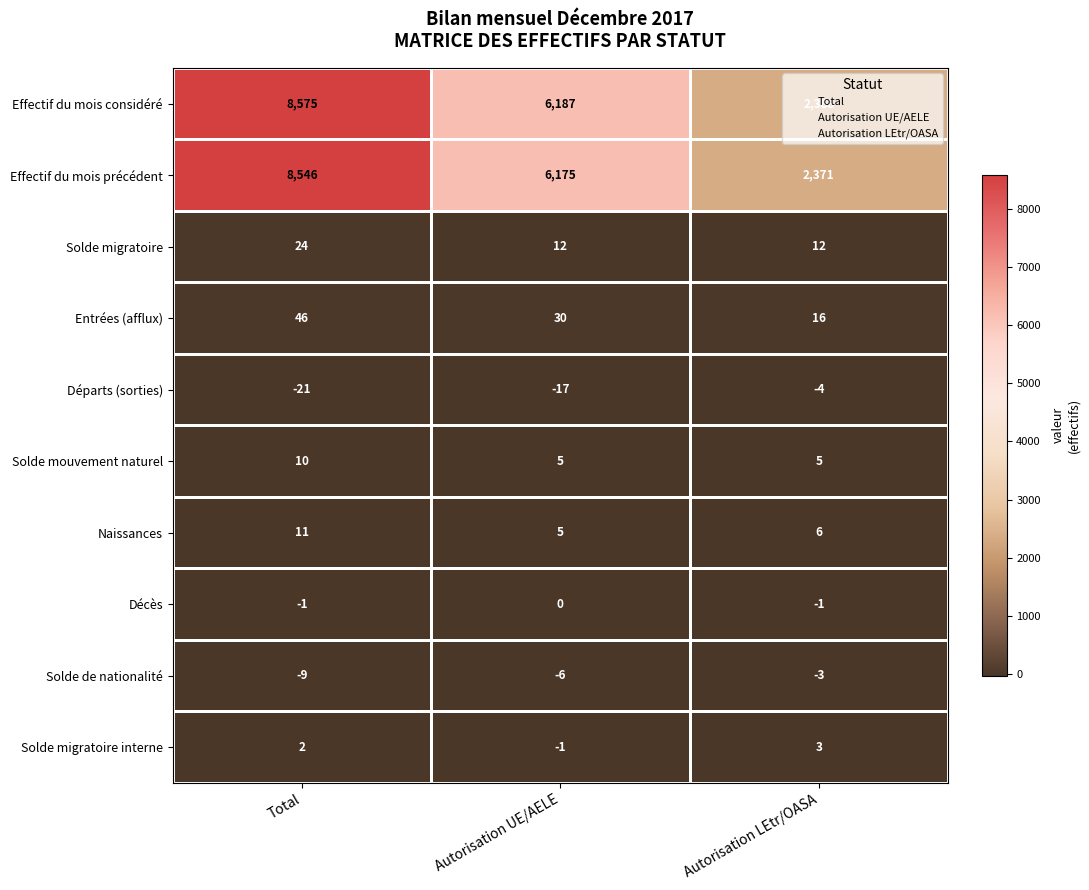

List the series in order of their peak value, lowest first.

Départs (sorties), Solde de nationalité, Décès, Solde migratoire interne, Solde mouvement naturel, Naissances, Solde migratoire, Entrées (afflux), Effectif du mois précédent, Effectif du mois considéré